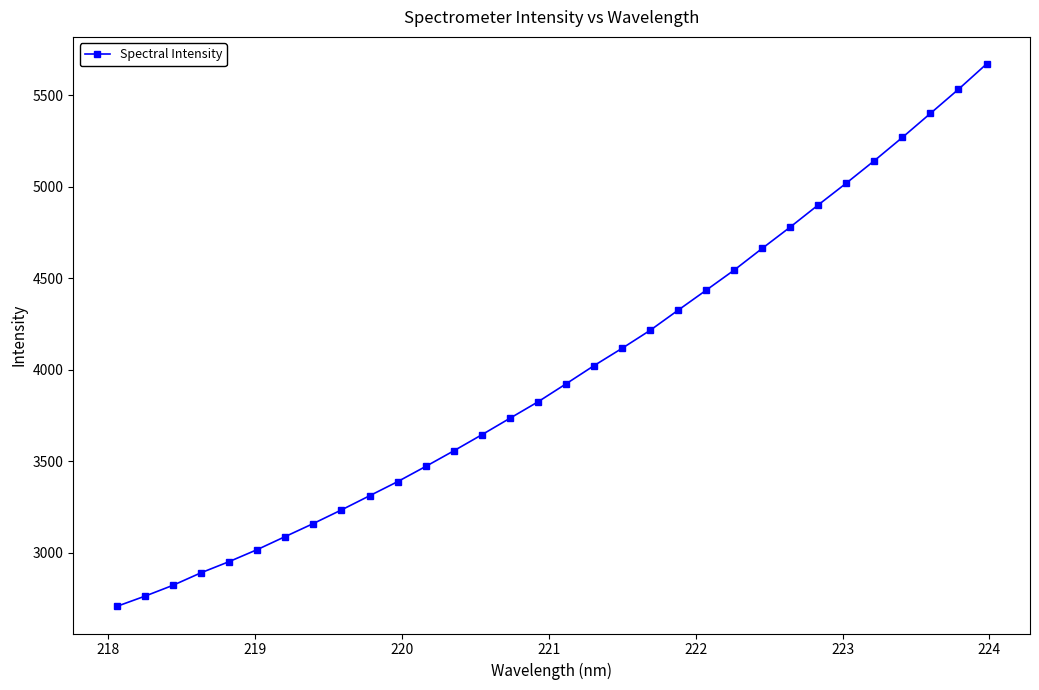

What is the difference between the maximum and minimum values?

2966.9